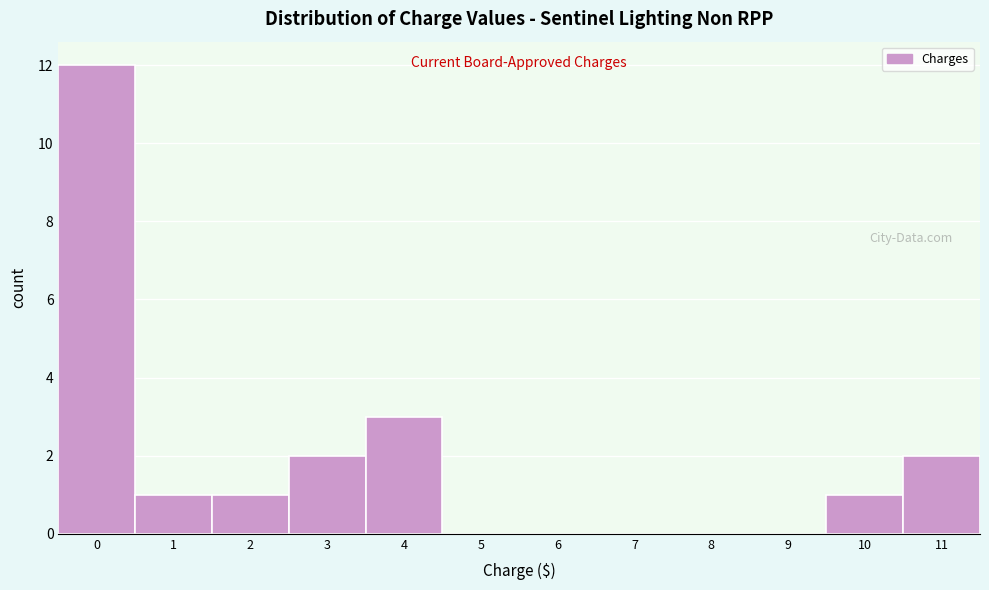

Reading left to right, what are all the values shown in this chart?

0=12	1=1	2=1	3=2	4=3	5=0	6=0	7=0	8=0	9=0	10=1	11=2